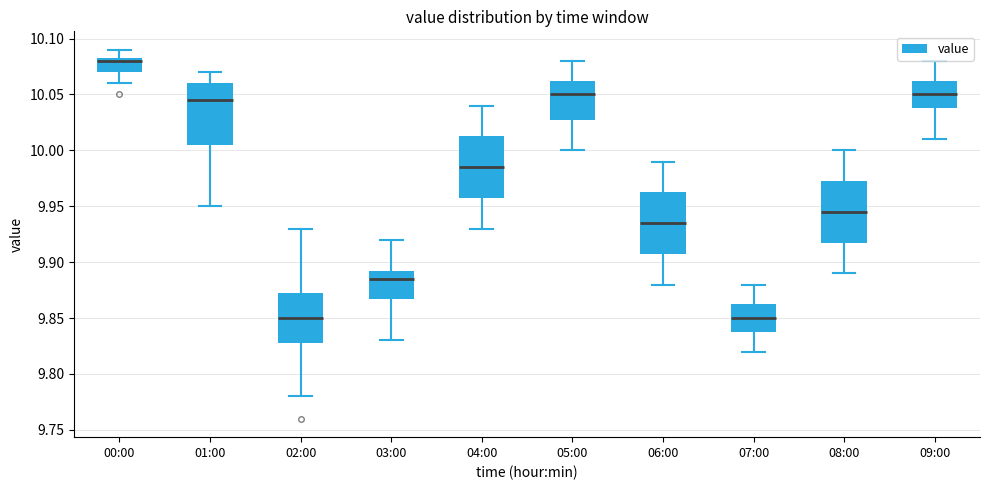

Where is the lower edge of the box for 01:00 on the y-axis? The values are not printed on the chart, so give them approximately, as read against the axis.

10.005